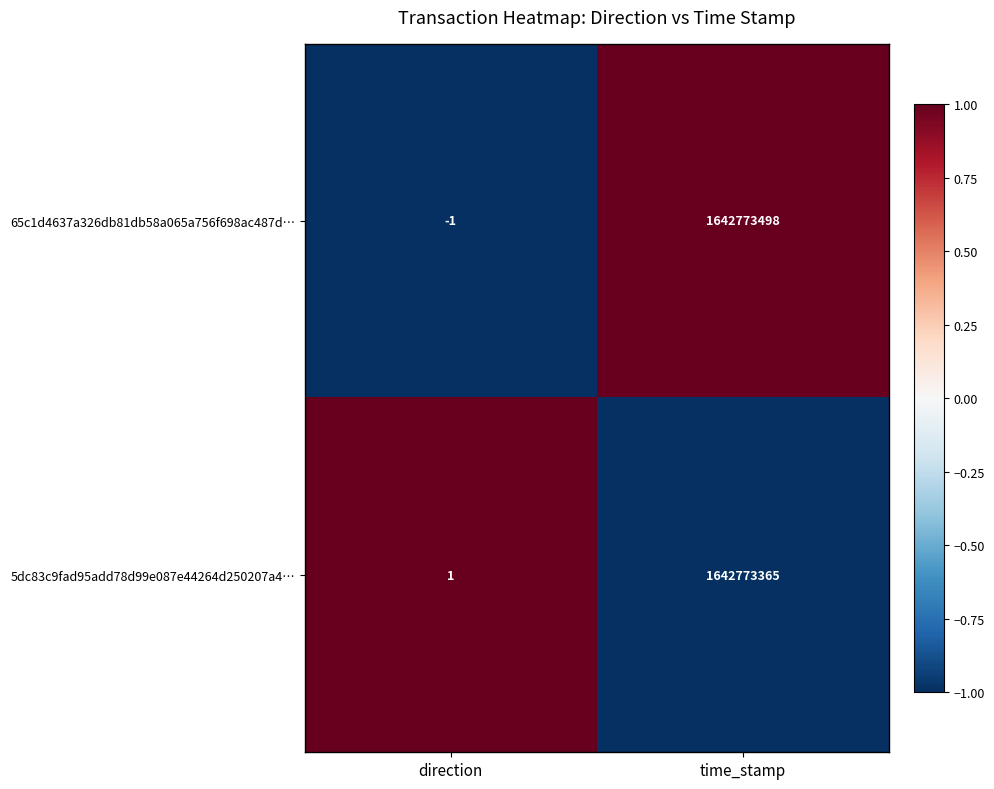

What is the approximate value of 65c1d4637a326db81db58a065a756f698ac487d… at time_stamp?

1642773498